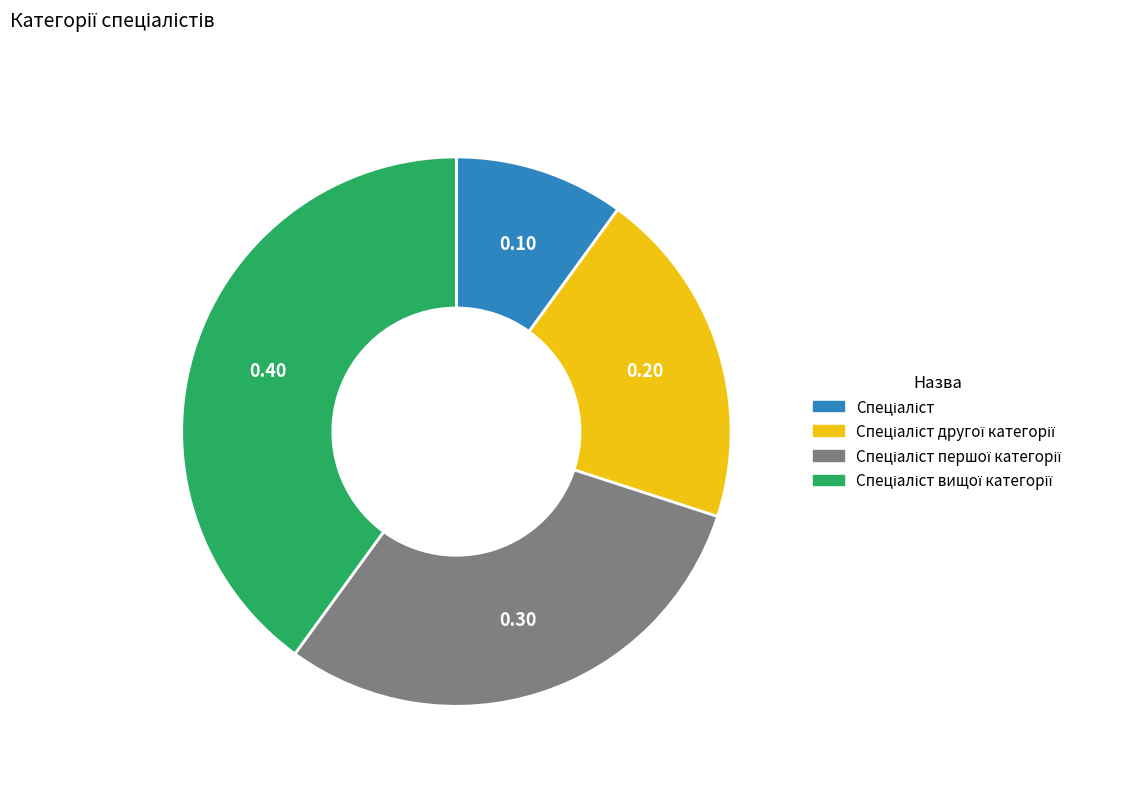

Does any single category account for the majority?

No